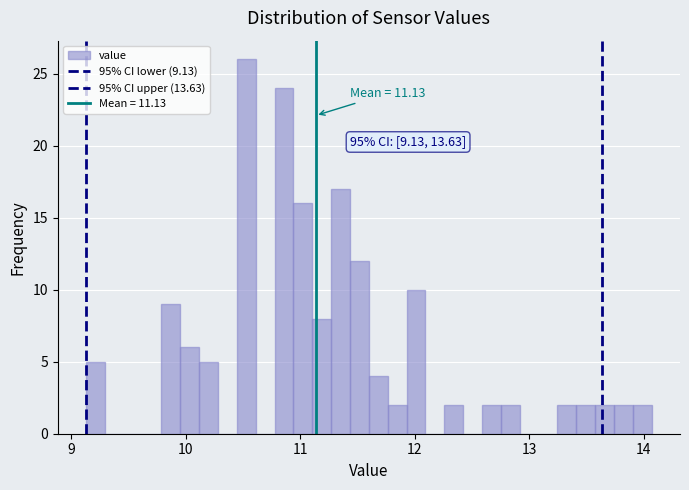

Read against the x-axis, roughly where is the centre of the tallest bar?

10.5